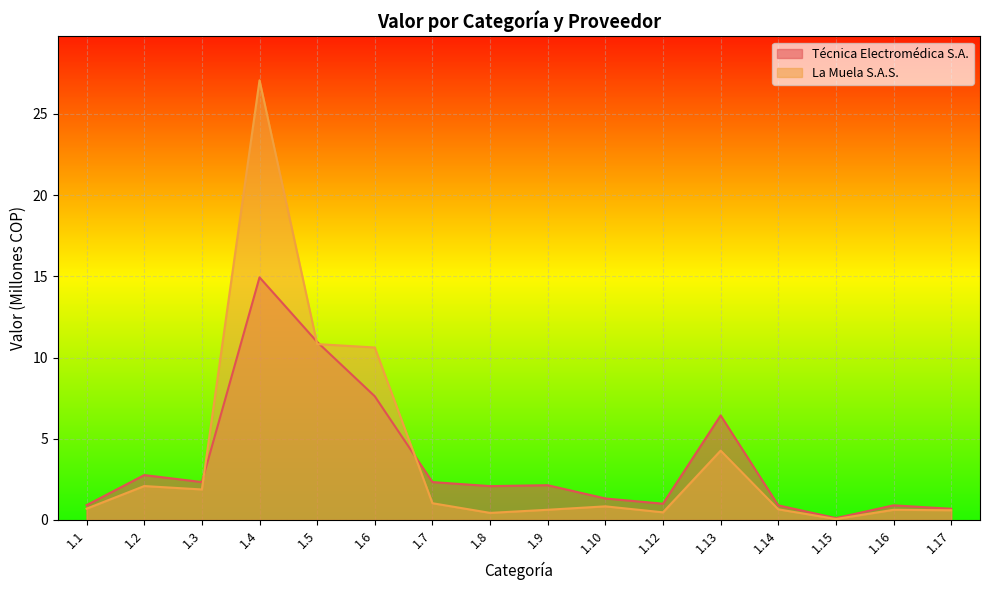

How many lines are shown in the chart?

2